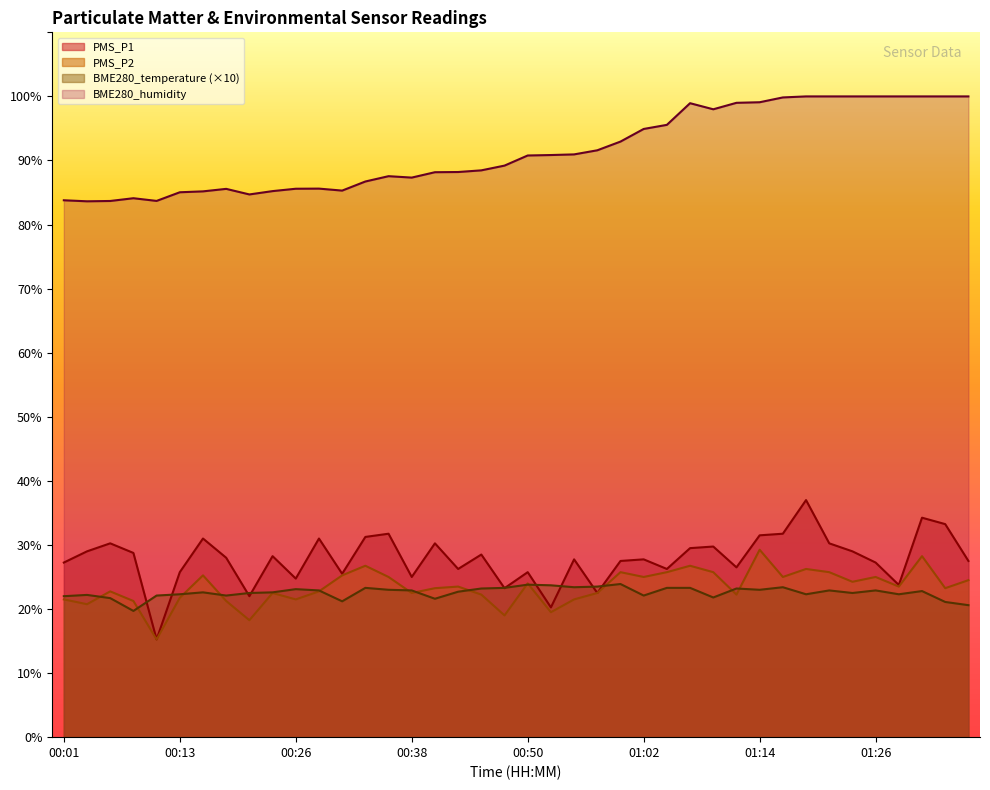

What is the total value across all series at 01:36?

172.6